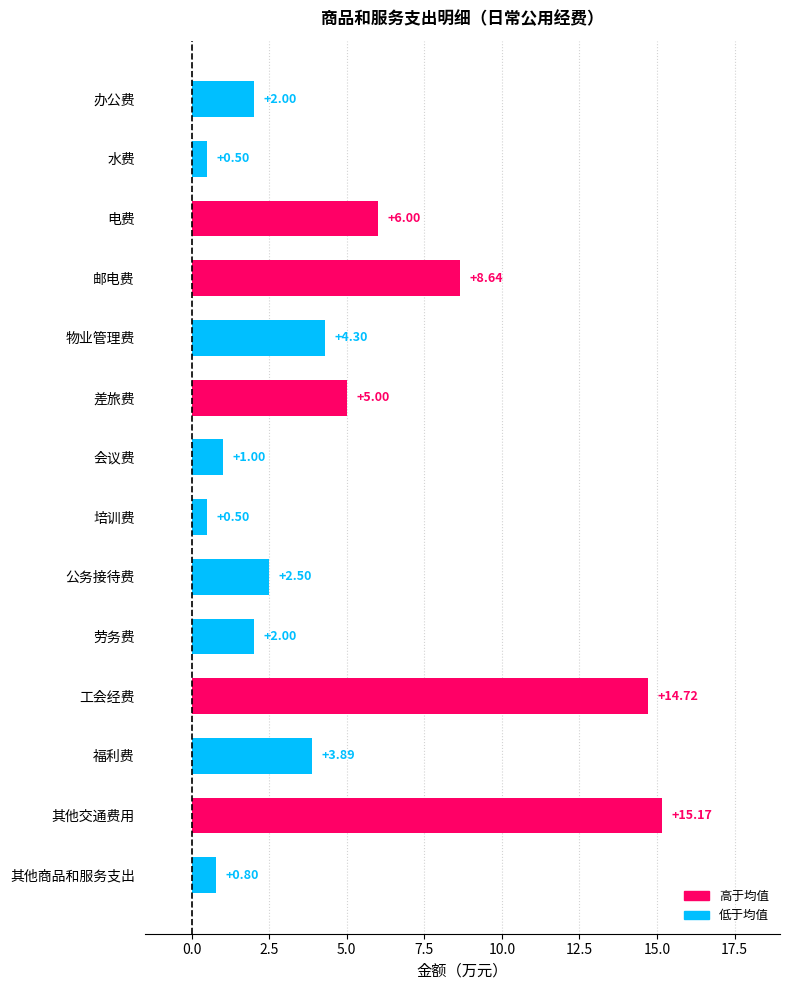

Count the number of values greater than 3.

7